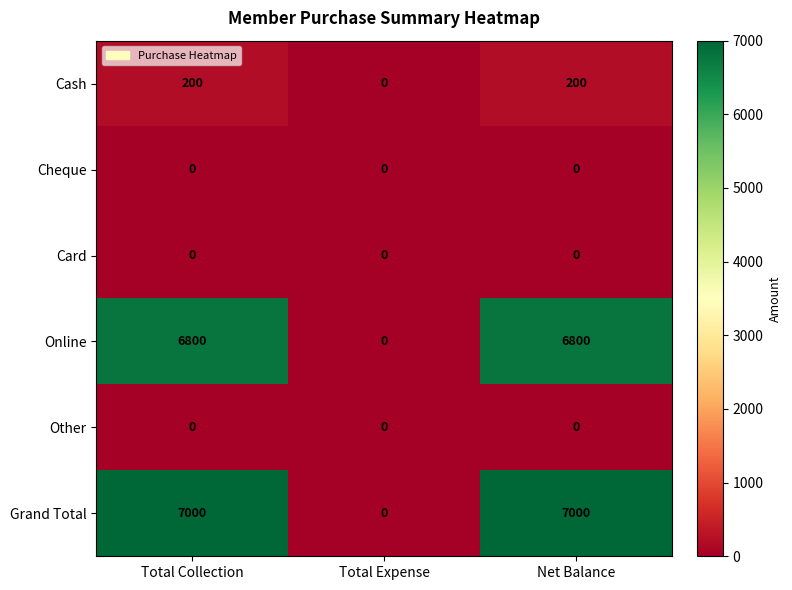

Reading left to right, what are all the values shown in this chart?

Cash: Total Collection=200	Total Expense=0	Net Balance=200
Cheque: Total Collection=0	Total Expense=0	Net Balance=0
Card: Total Collection=0	Total Expense=0	Net Balance=0
Online: Total Collection=6800	Total Expense=0	Net Balance=6800
Other: Total Collection=0	Total Expense=0	Net Balance=0
Grand Total: Total Collection=7000	Total Expense=0	Net Balance=7000